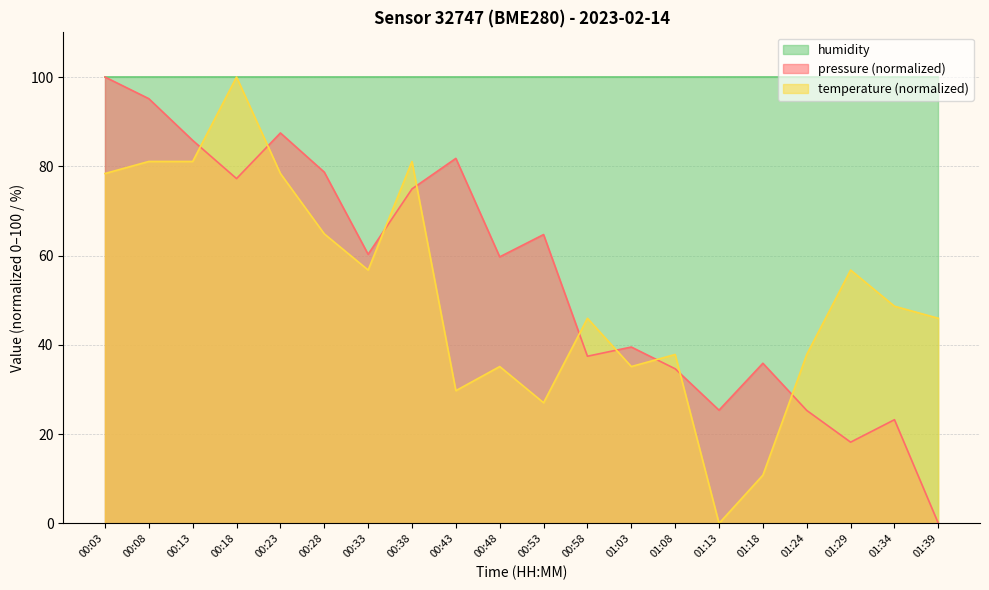

Which category has the lowest value across all series?

01:39